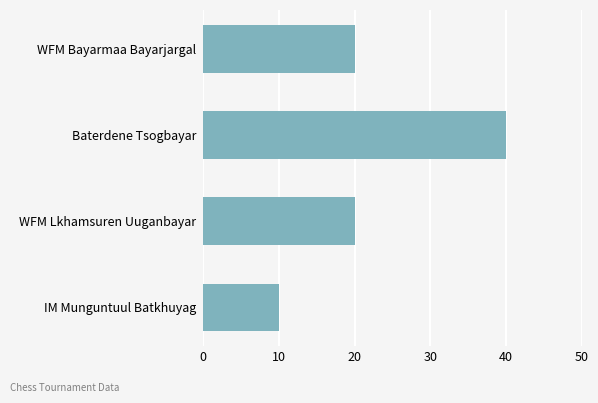

Are the bars horizontal?

Yes